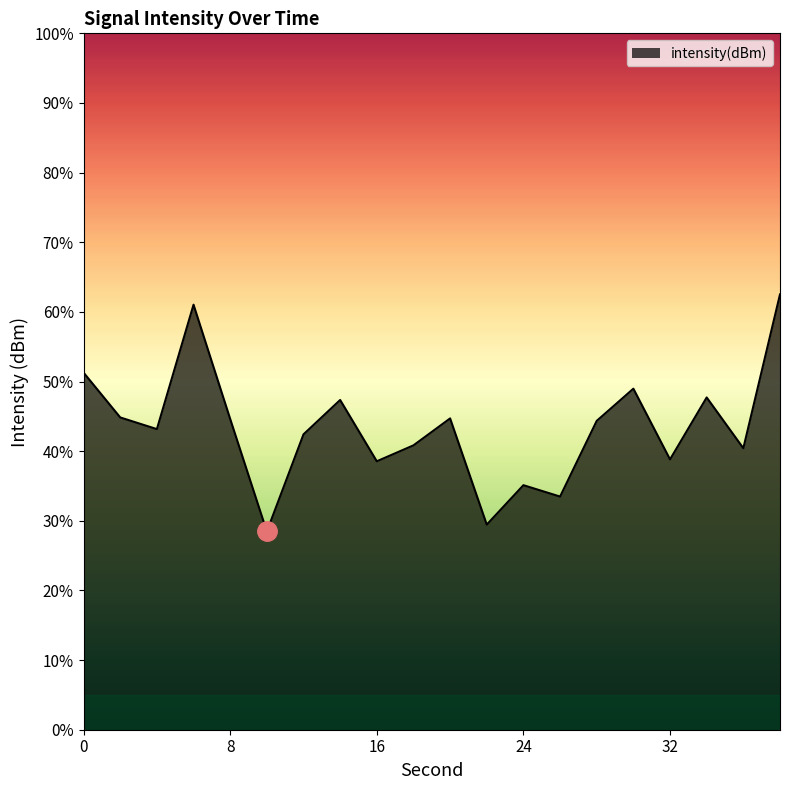

What is the minimum value shown in the chart?

28.5